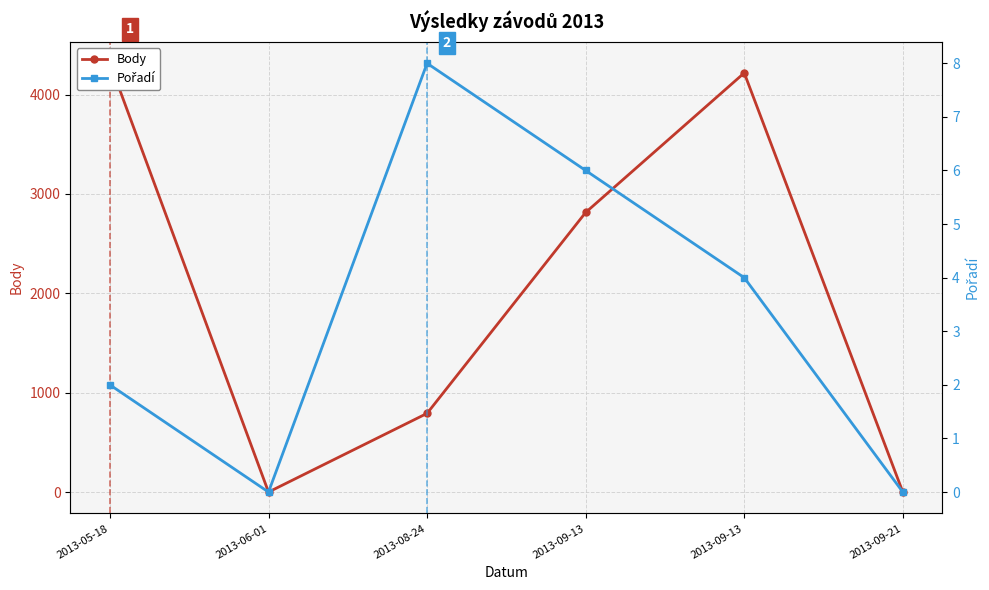

The Body series shows -1727 at 2013-06-01. True or false?

False